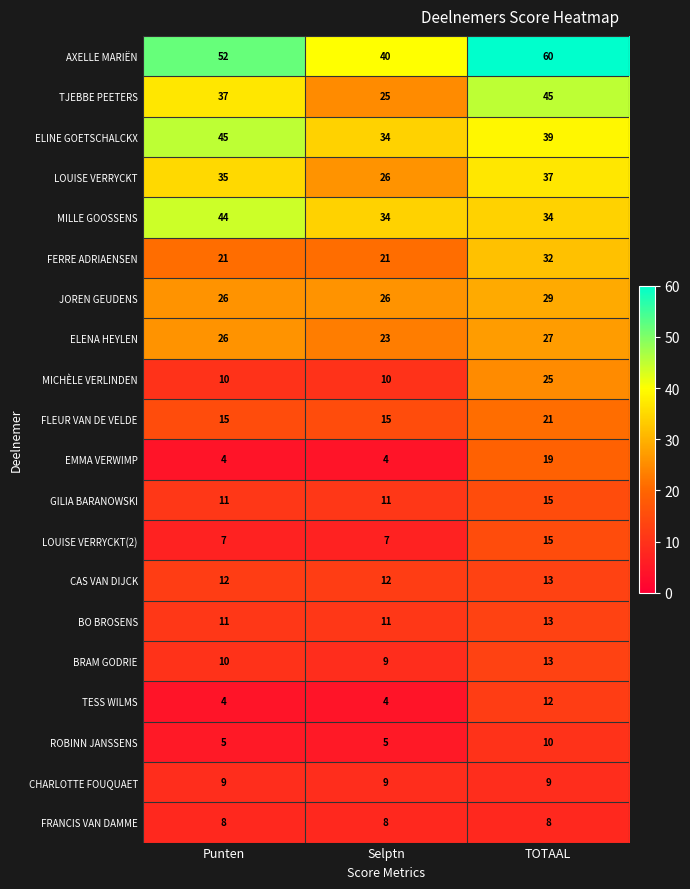

What is the spread (max minus min) of values at TOTAAL?

52